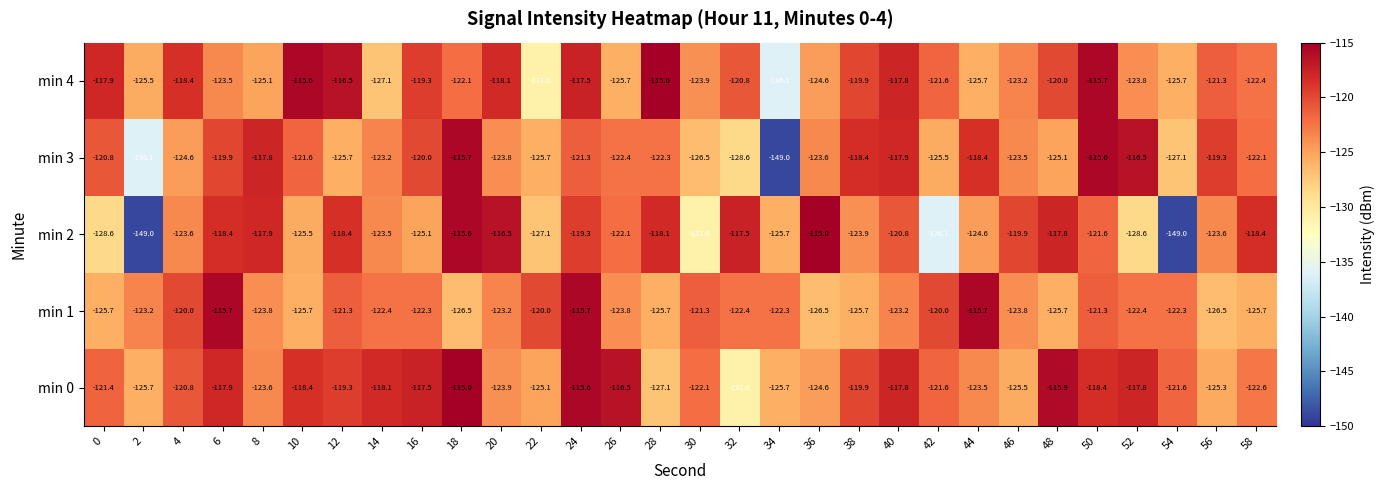

The min 4 series shows -213.8 at 38. True or false?

False